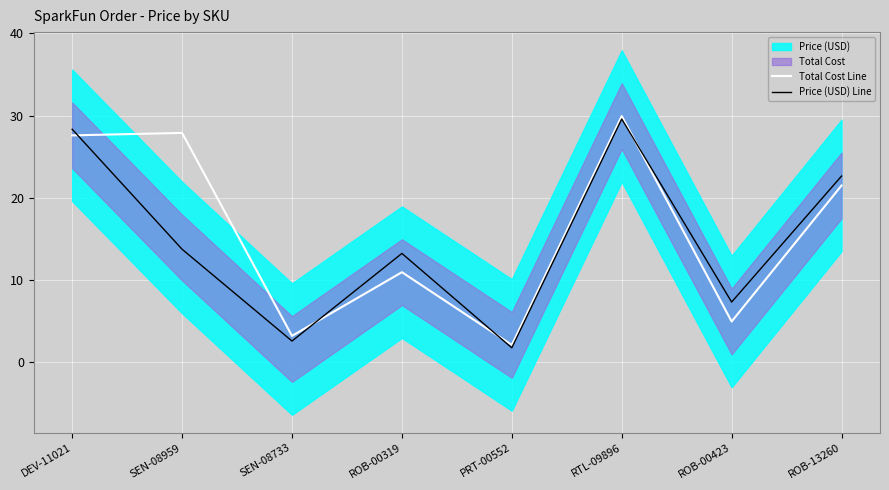

True or false: Price (USD) Line and Total Cost Line intersect in this chart.

True